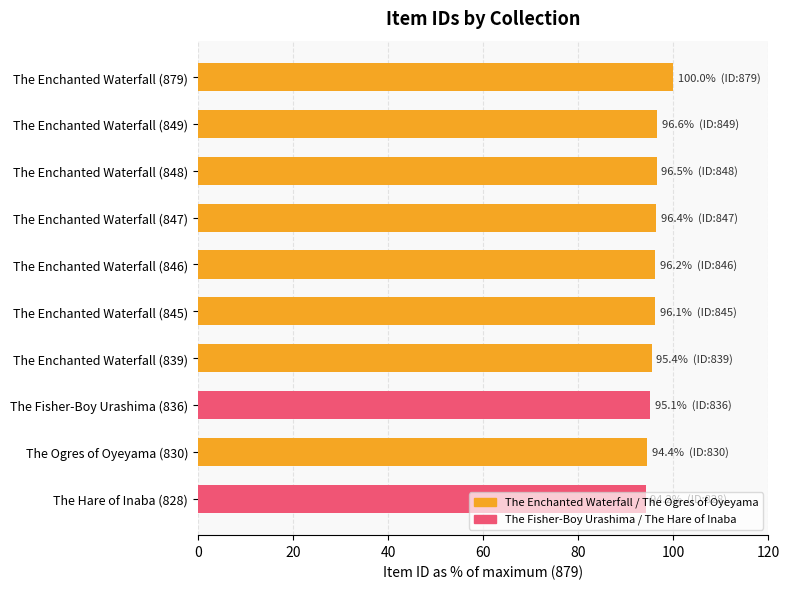

How many data points are above 96?

6